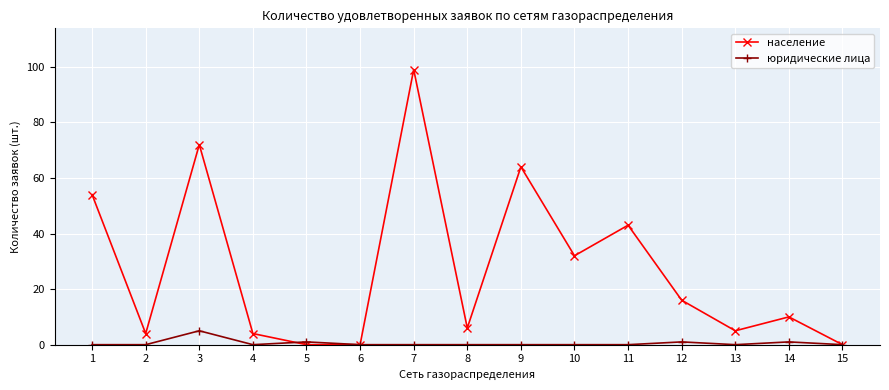

Which series has the largest total across all categories?

население